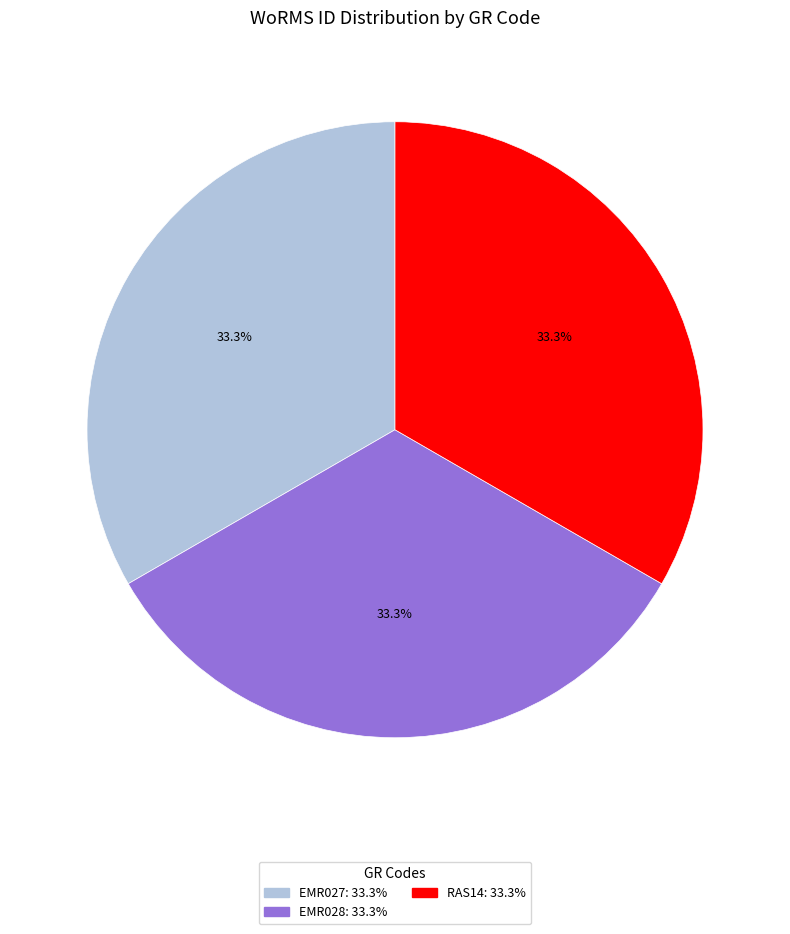

Is it true that EMR027 is 33% of the pie?

True